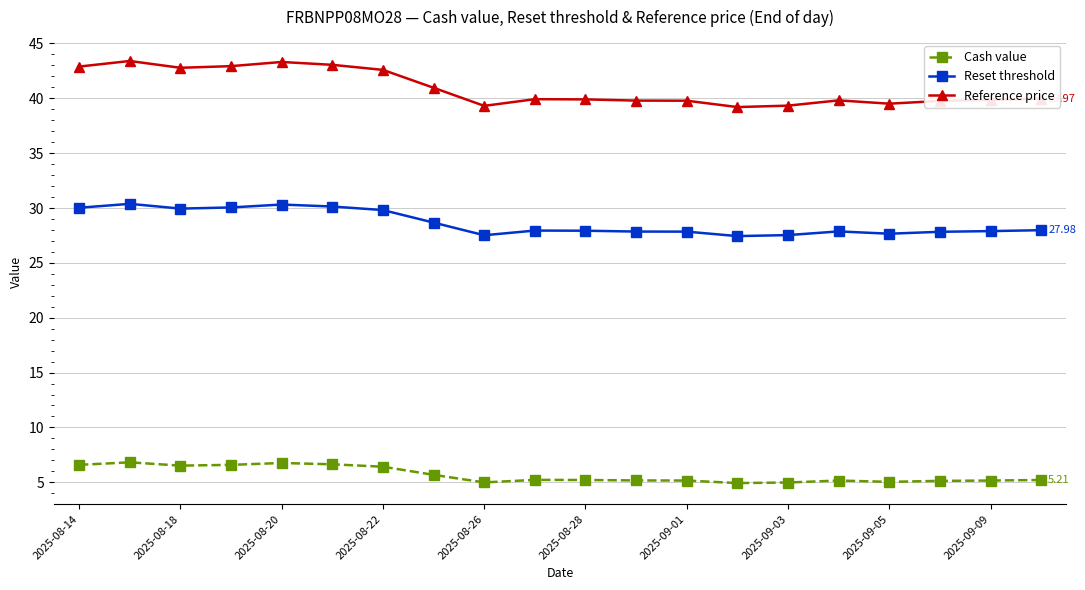

True or false: Reset threshold and Cash value intersect in this chart.

False